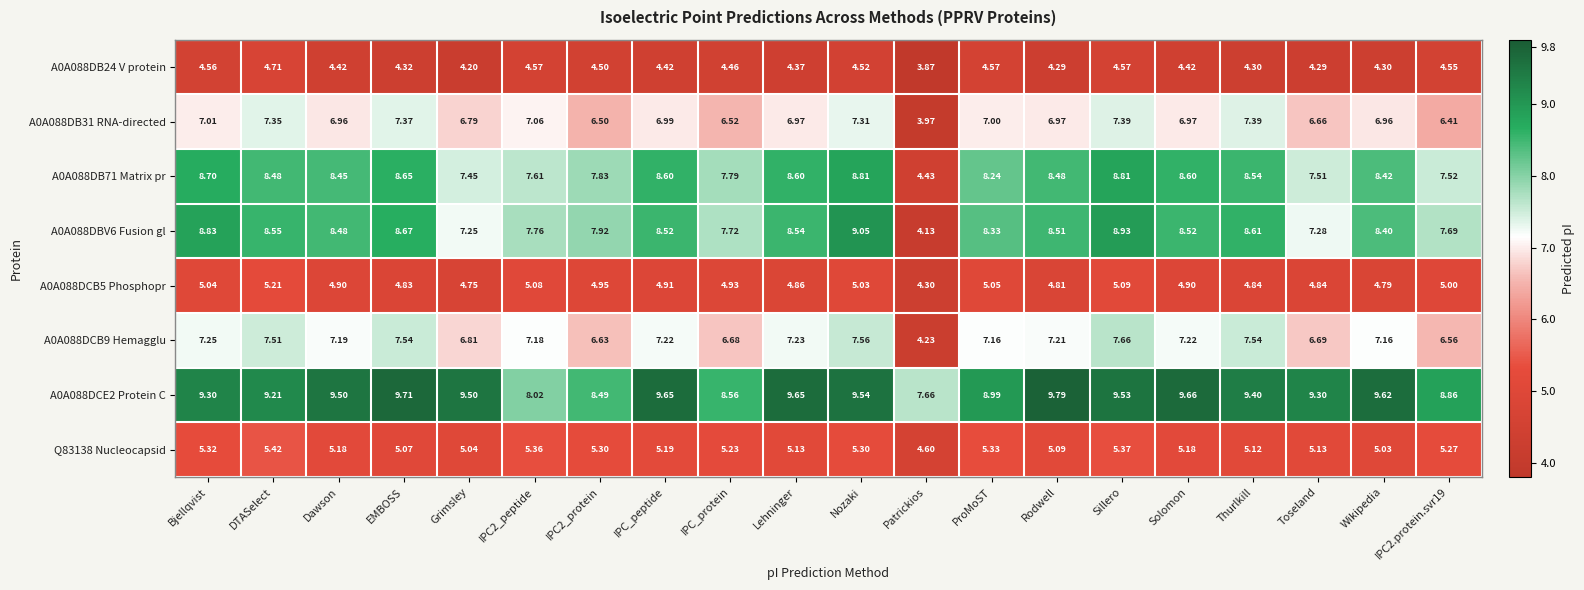

Which label corresponds to the smallest value in the chart?

Patrickios